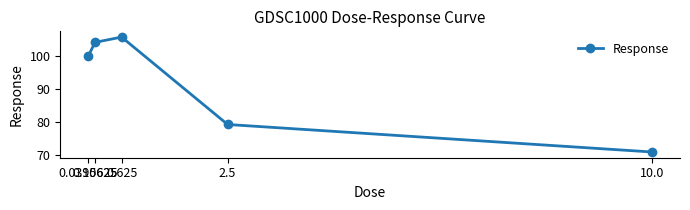

Where is the first local maximum?

0.625